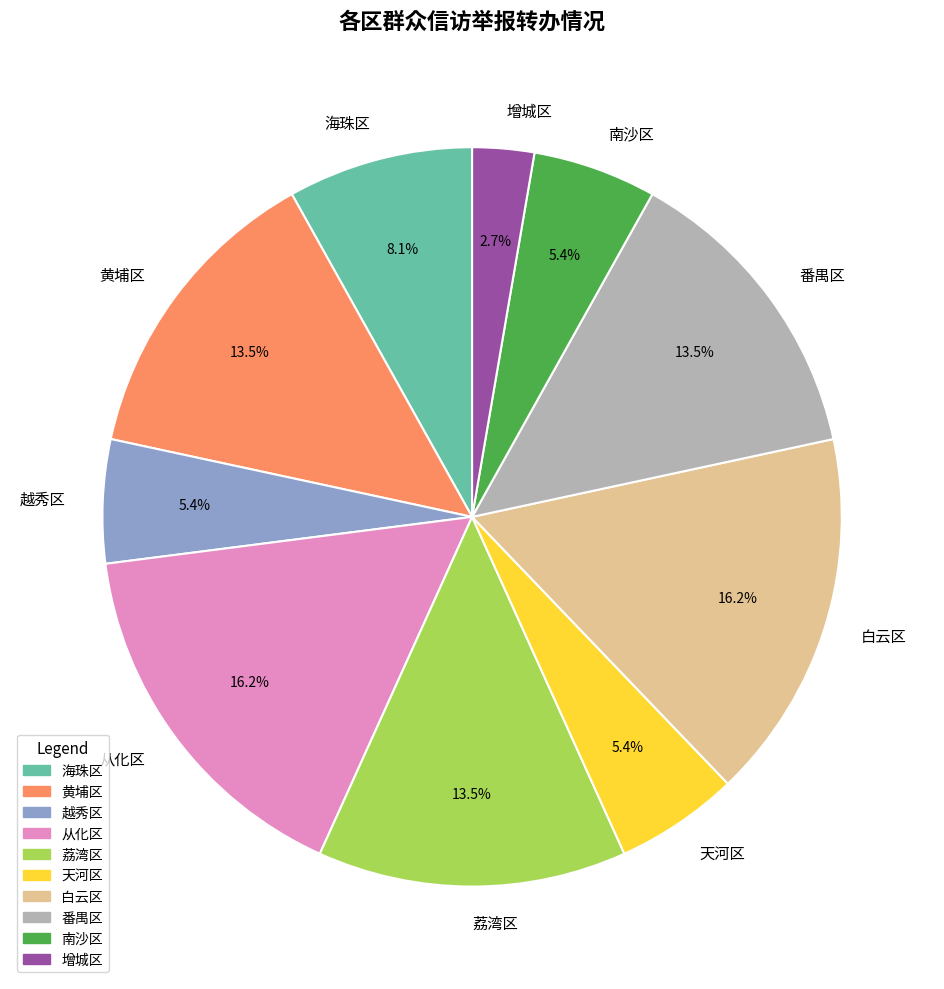

How many segments does this pie chart have?

10